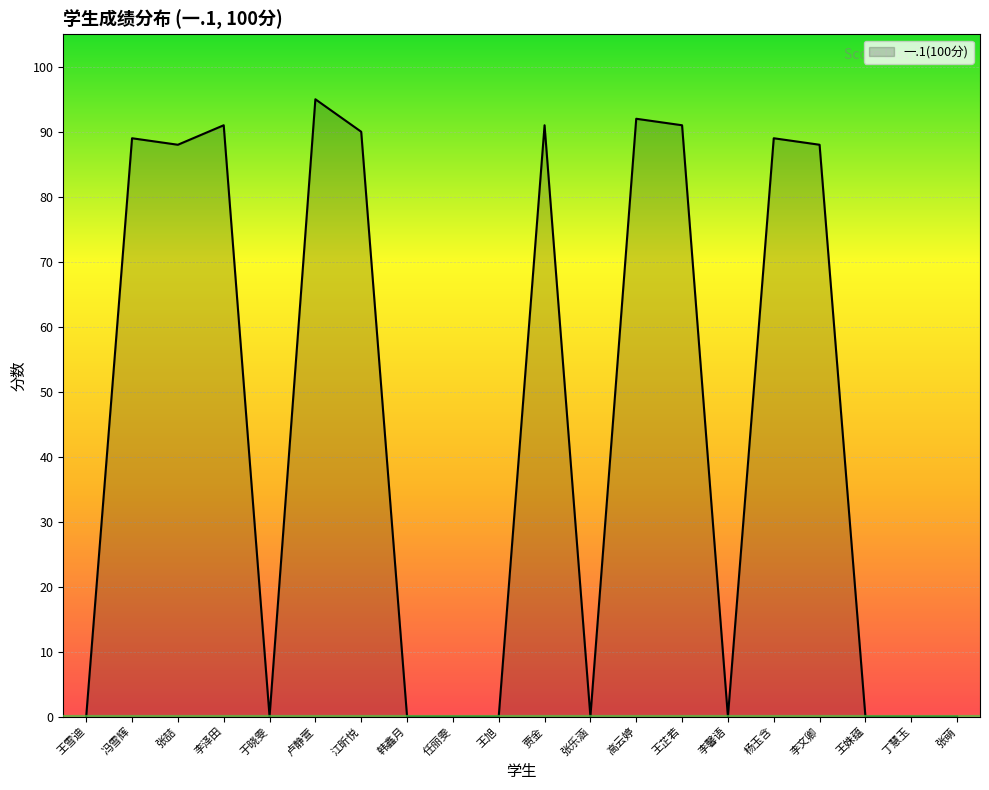

Which label corresponds to the largest value in the chart?

卢静萱